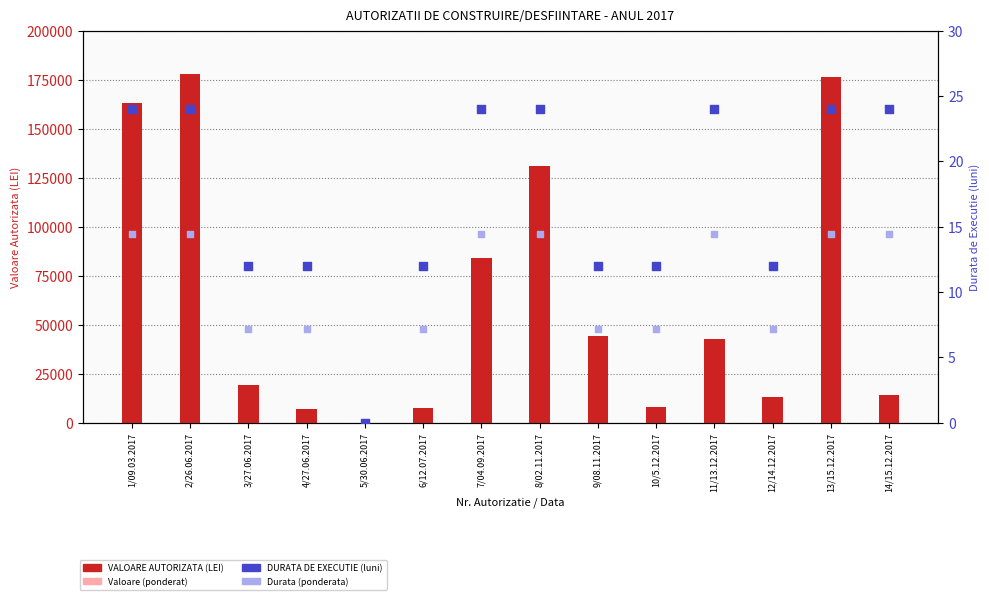

Which series reaches the maximum Y coordinate?

VALOARE AUTORIZATA (LEI)